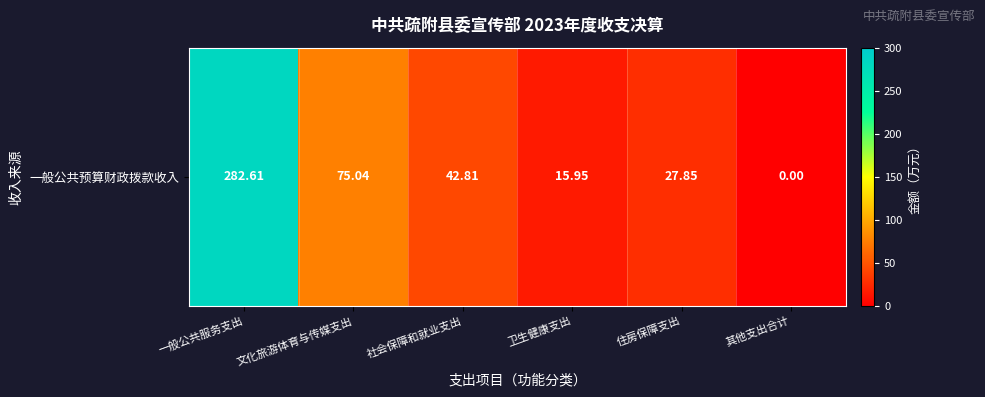

True or false: the data shows 282.6 at 一般公共服务支出.

True